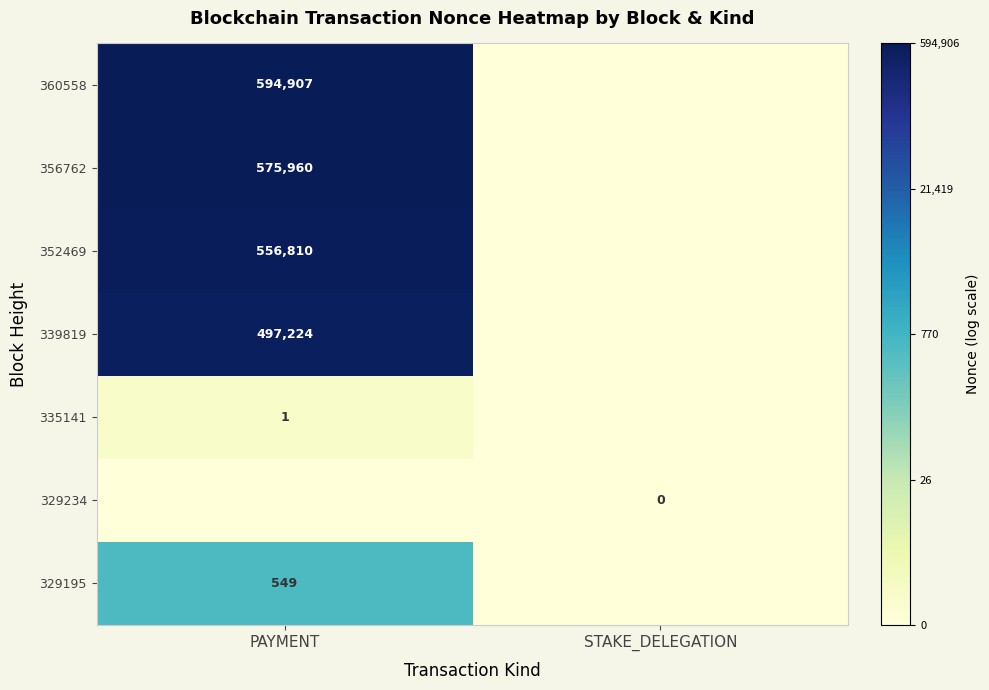

How many data points does each series have?

2